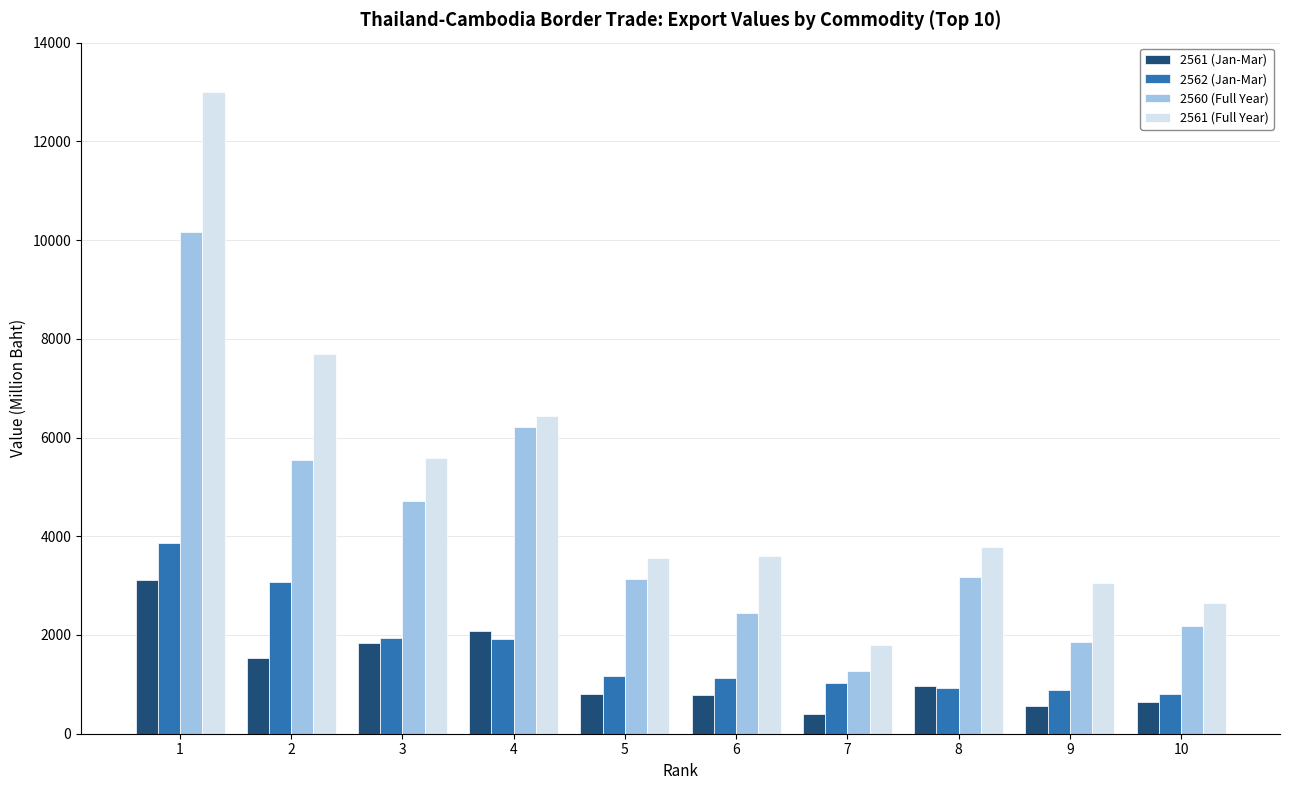

How many bars are there in each group?

4